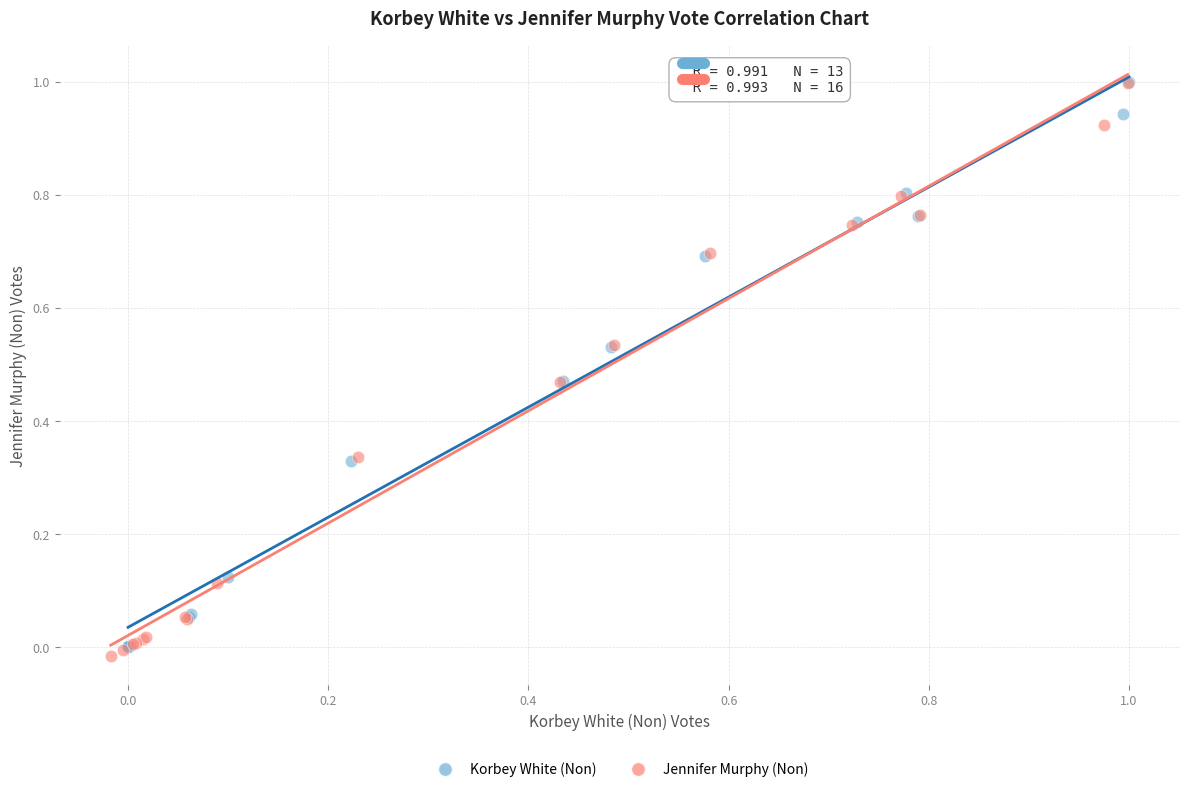

What are all the series names shown in the legend?

Korbey White (Non), Jennifer Murphy (Non)